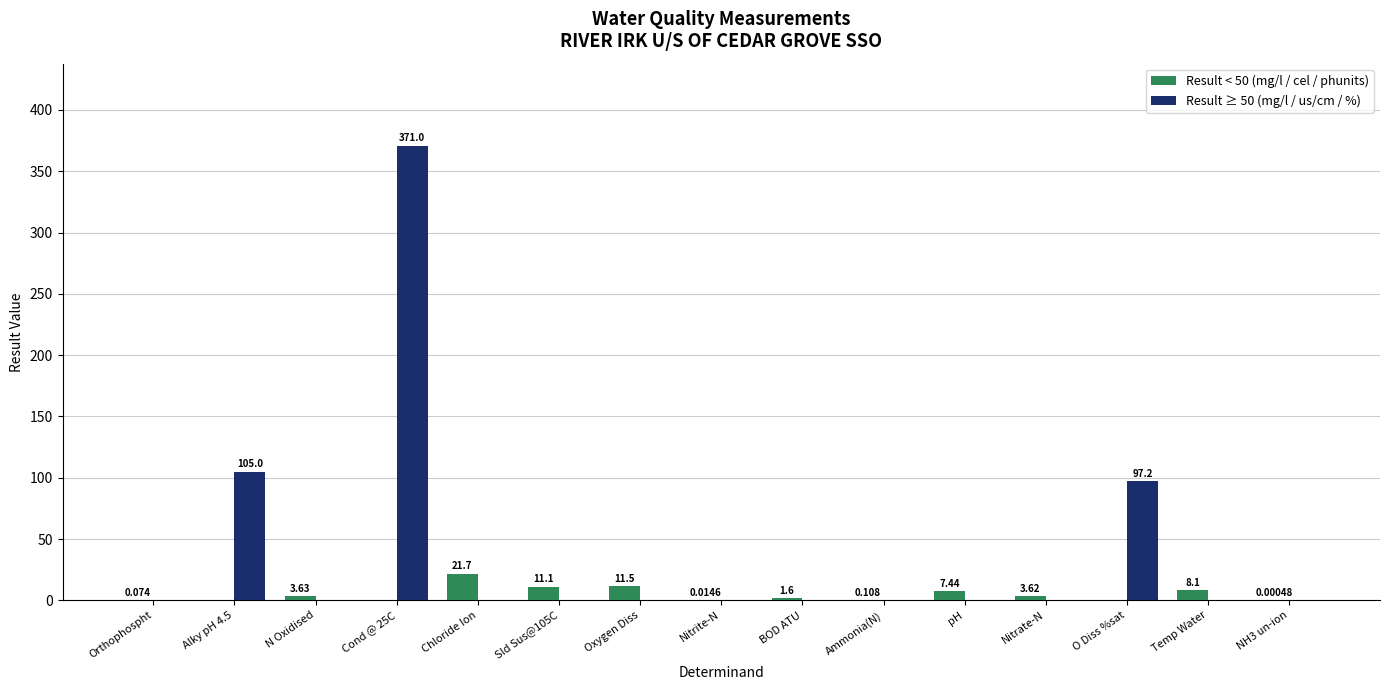

What is the maximum value for Result ≥ 50 (mg/l / us/cm / %)?

371.0